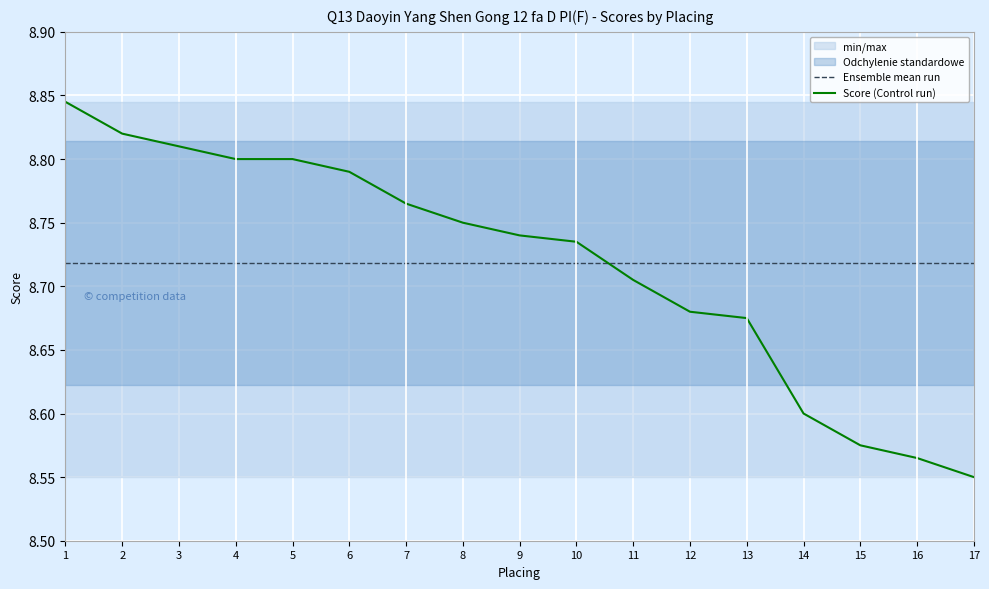

What is the value of the Score (Control run) point at the 2nd from the left?

8.8